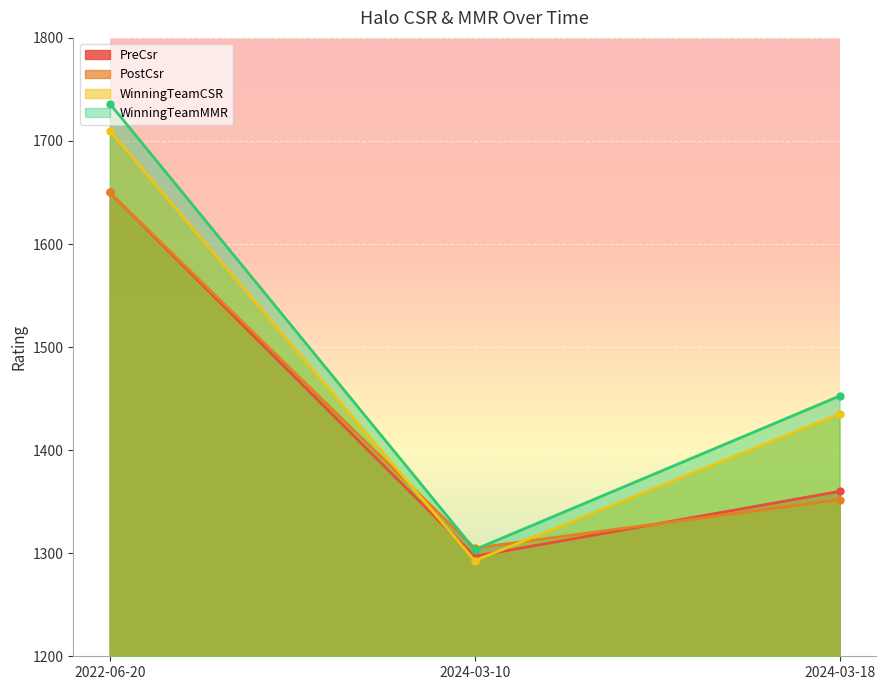

What are all the series names shown in the legend?

PreCsr, PostCsr, WinningTeamCSR, WinningTeamMMR